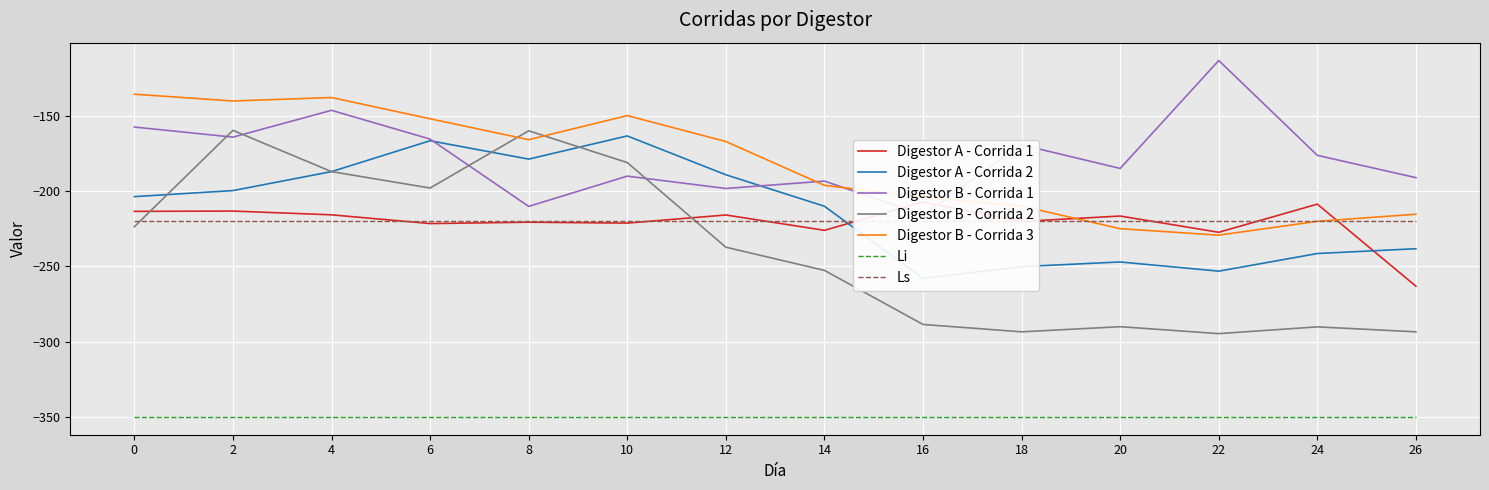

Rank the categories by Digestor B - Corrida 3 value from lowest to highest.

22, 20, 24, 26, 18, 16, 14, 12, 8, 6, 10, 2, 4, 0